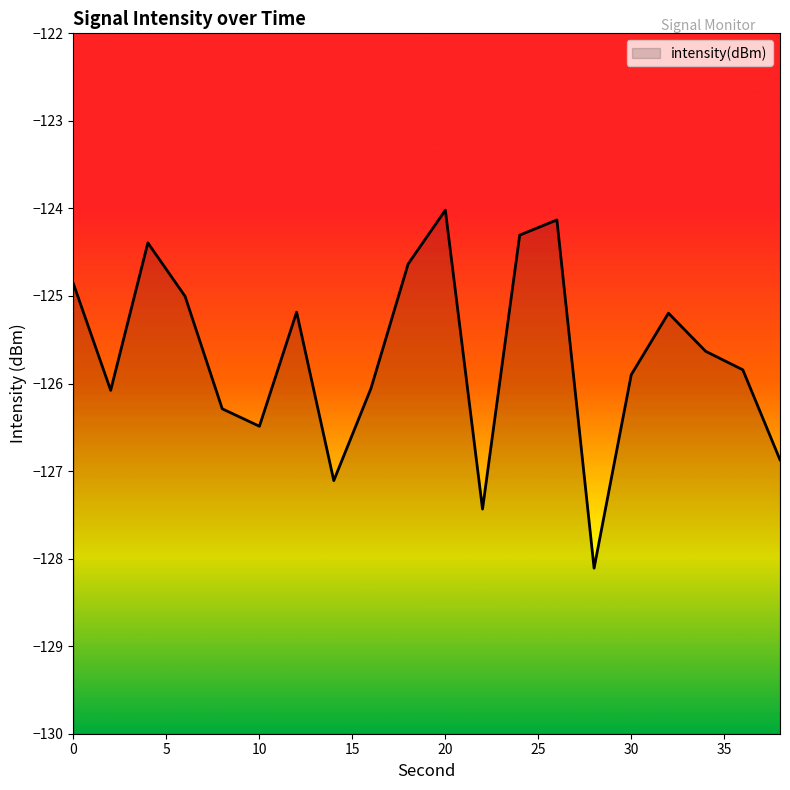

How many lines are shown in the chart?

1